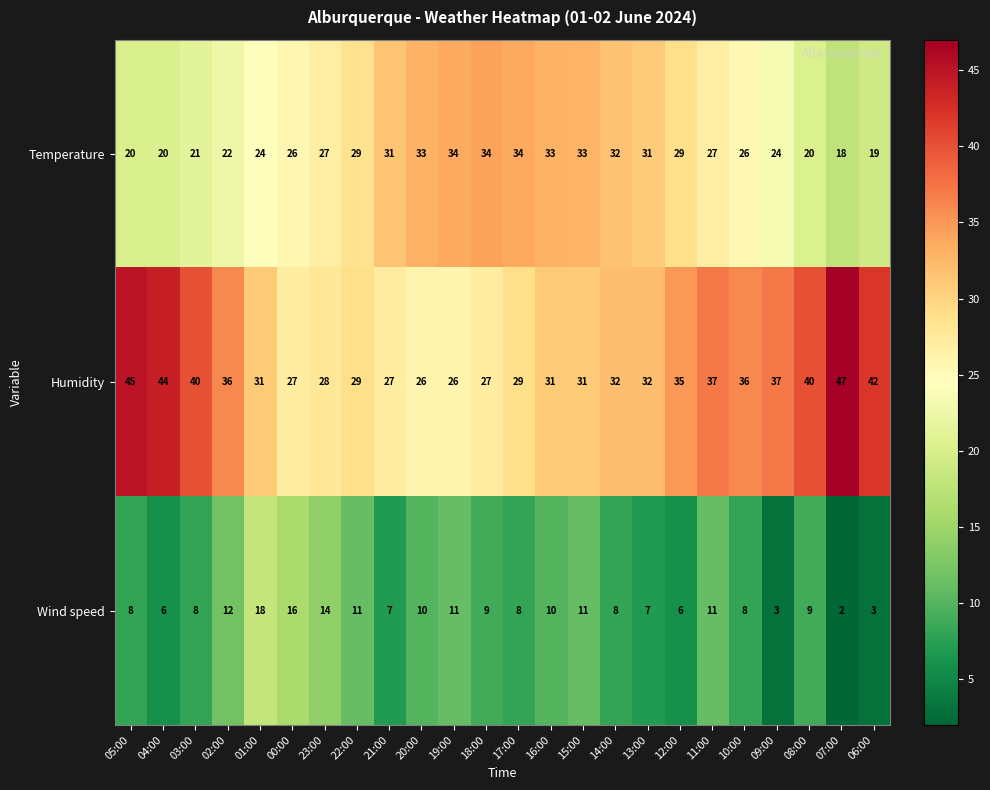

The value of Wind speed at 22:00 is 15. True or false?

False